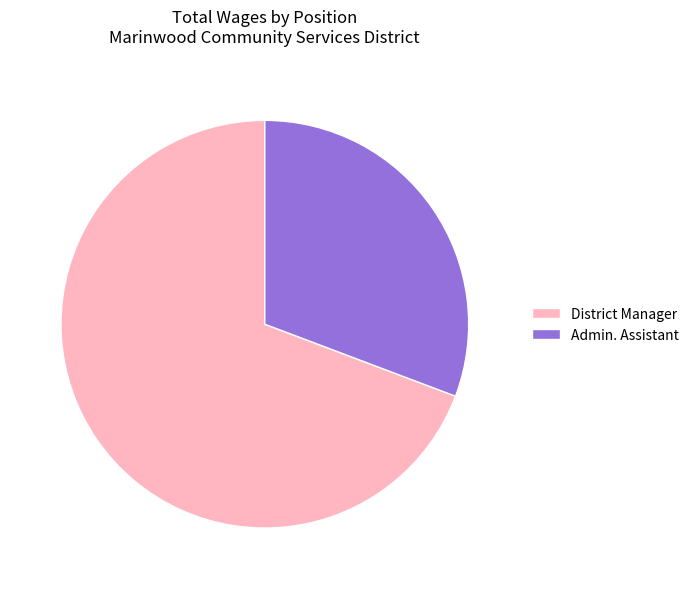

Approximately how many times larger is the value at District Manager compared to Admin. Assistant?

2.3